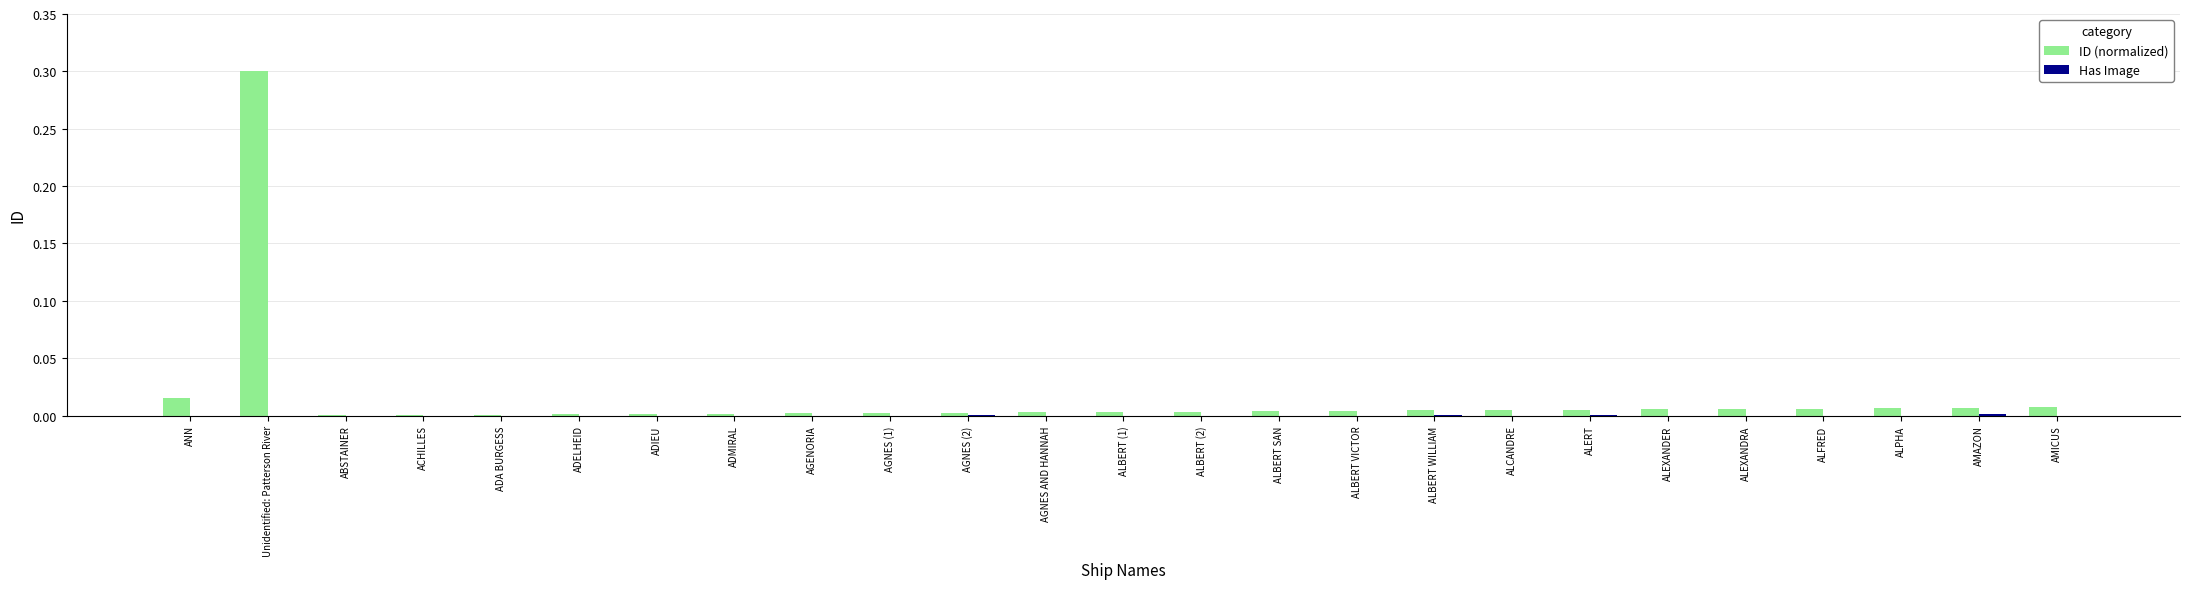

At which category is the sum across all series the highest?

Unidentified: Patterson River